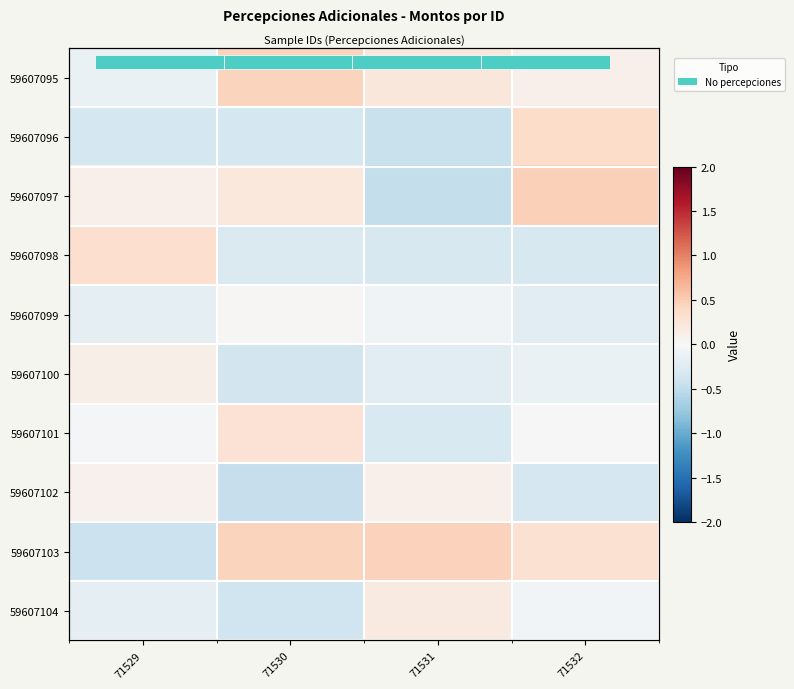

At 71531, list the series in order from largest to smallest.

59607103, 59607095, 59607104, 59607102, 59607099, 59607100, 59607101, 59607098, 59607096, 59607097